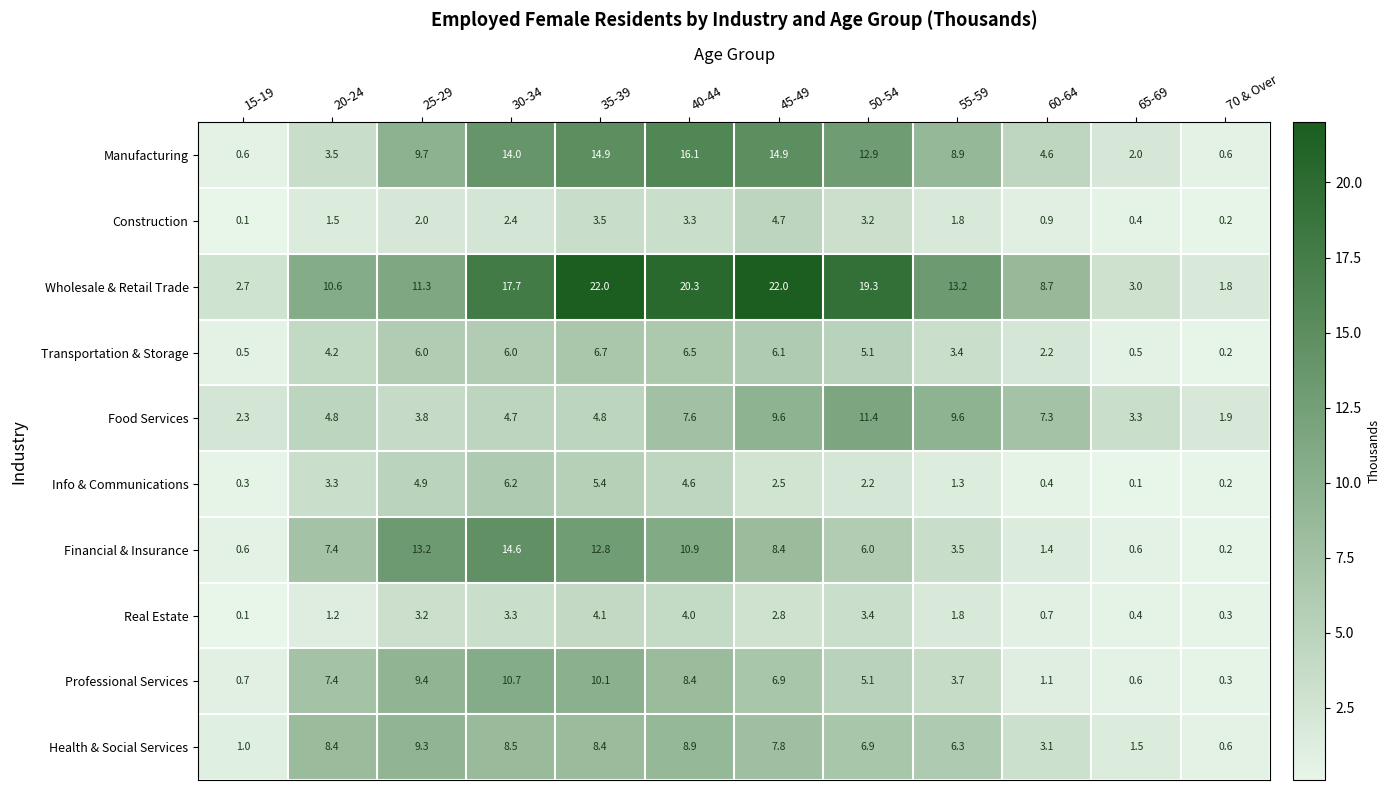

How many data points does each series have?

12